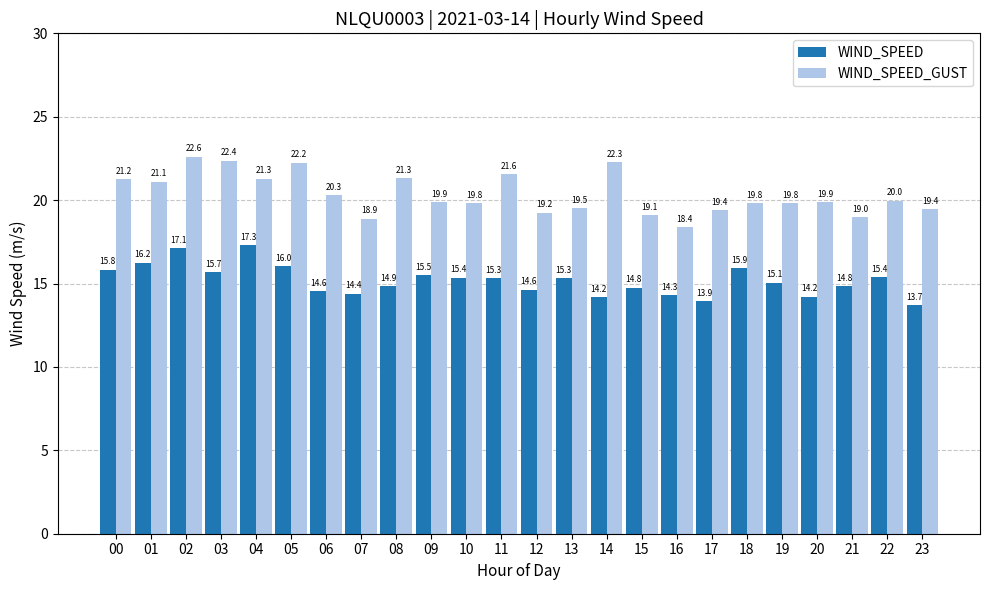

What is the difference between the highest and lowest values at 02?

5.5